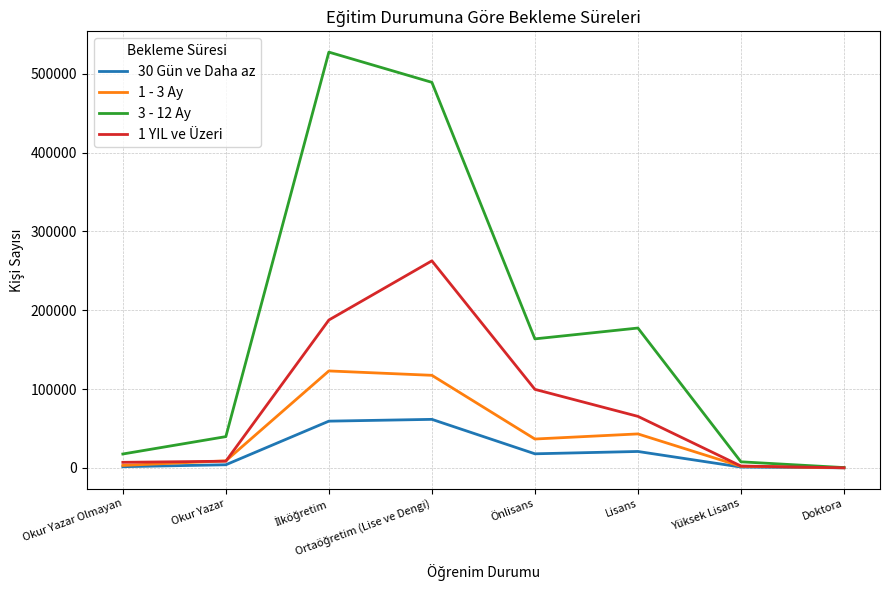

What is the maximum value shown in the chart?

527622